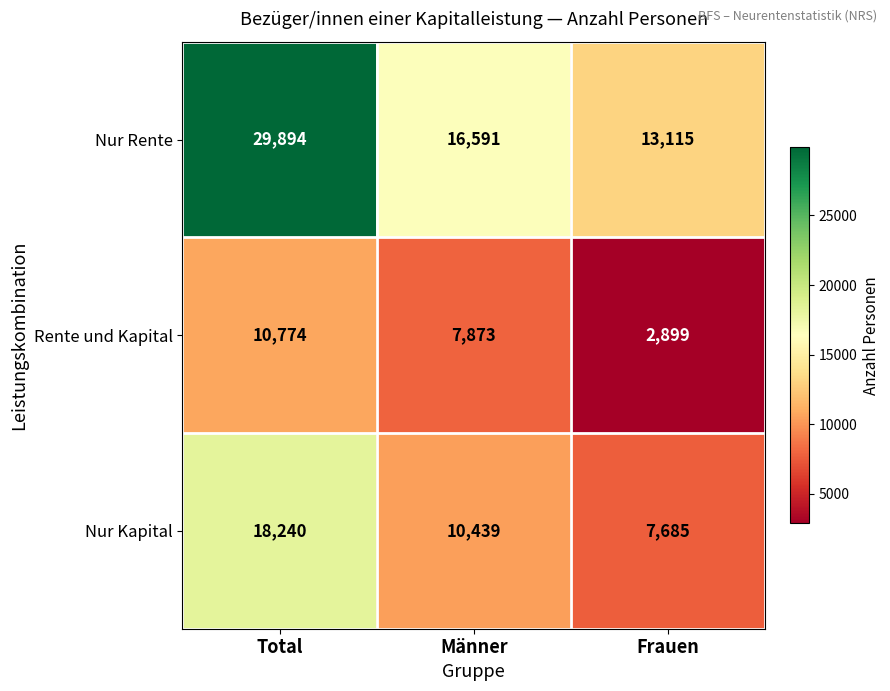

At which label is Nur Rente closest to 21504?

Männer